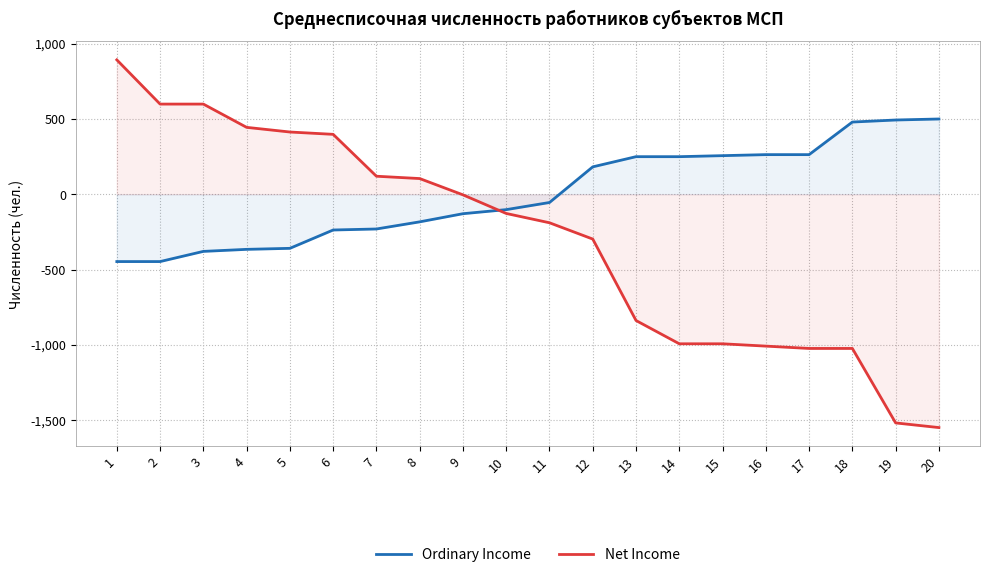

What is the average value of the Net Income series?

-300.0